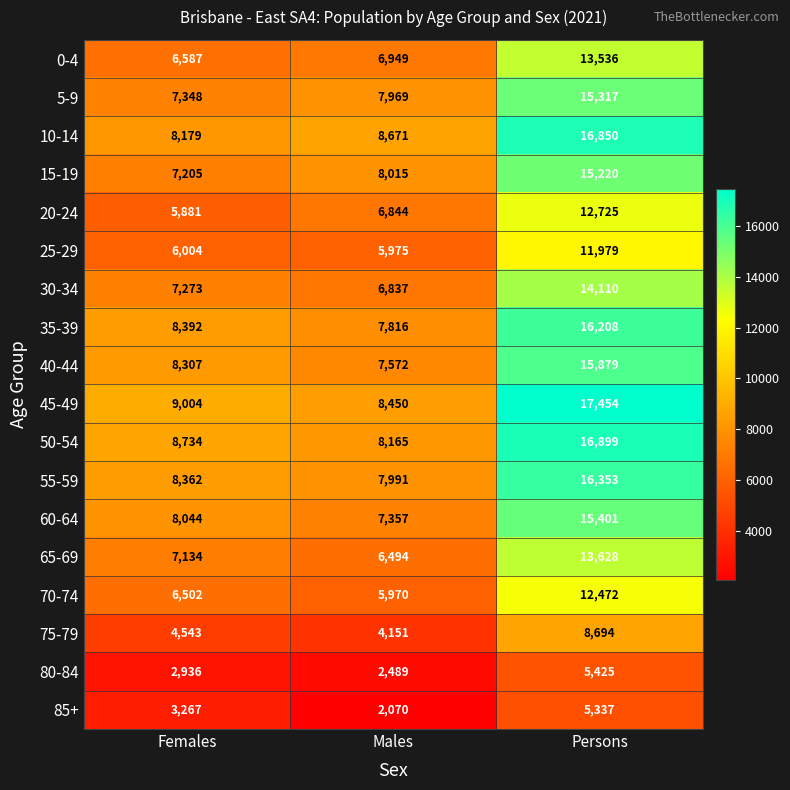

Read the 80-84 value at Males, to the nearest 10.

2490